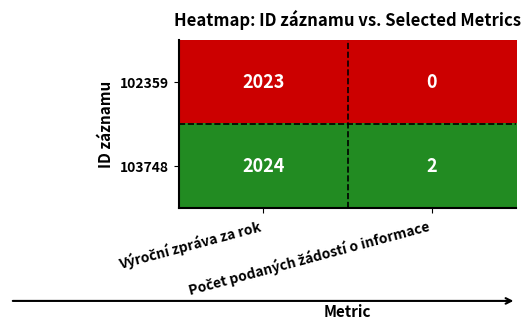

List the series in order of their peak value, lowest first.

102359, 103748